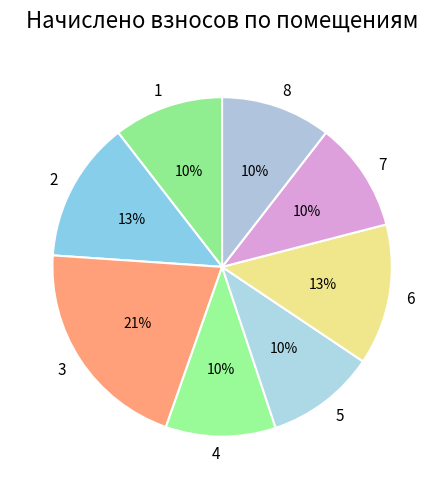

How many segments does this pie chart have?

8